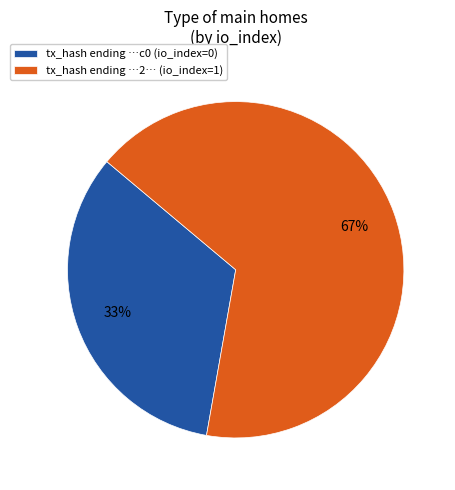

To the nearest percent, what is the combined percentage of tx_hash ending …c0 (io_index=0) and tx_hash ending …2… (io_index=1)?

100%